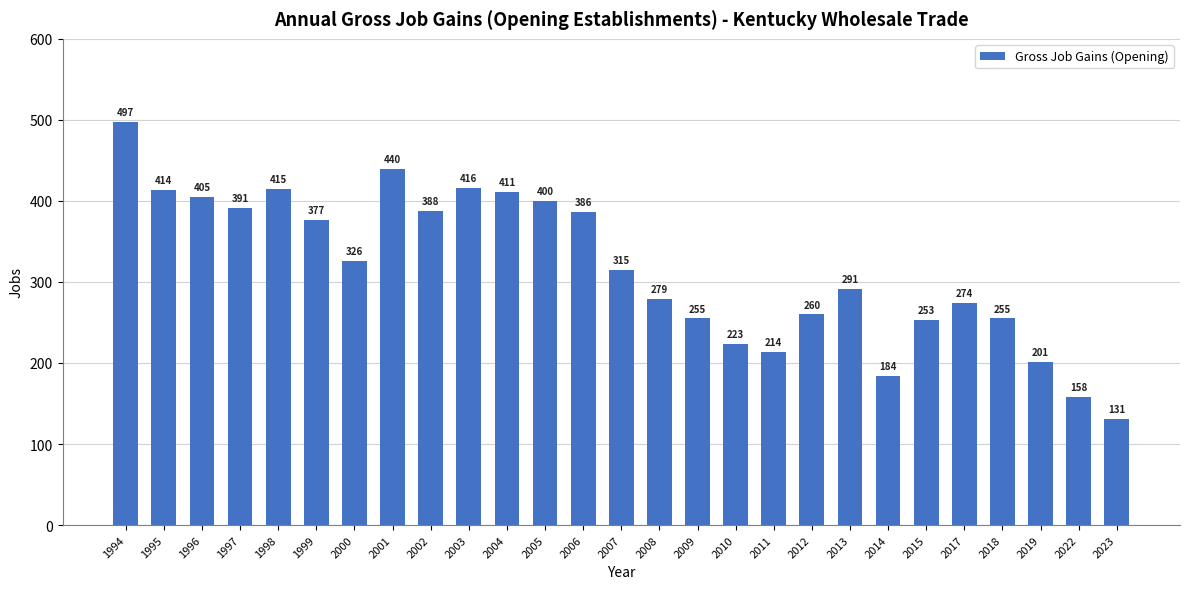

What is the difference between the maximum and minimum values?

366